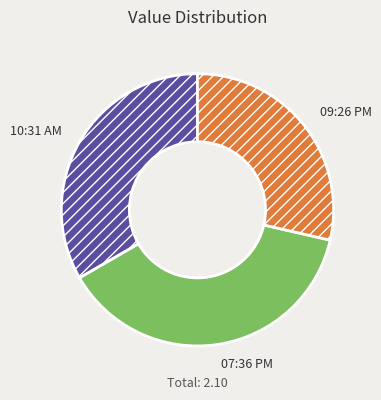

Rank the categories by value from highest to lowest.

07:36 PM, 10:31 AM, 09:26 PM